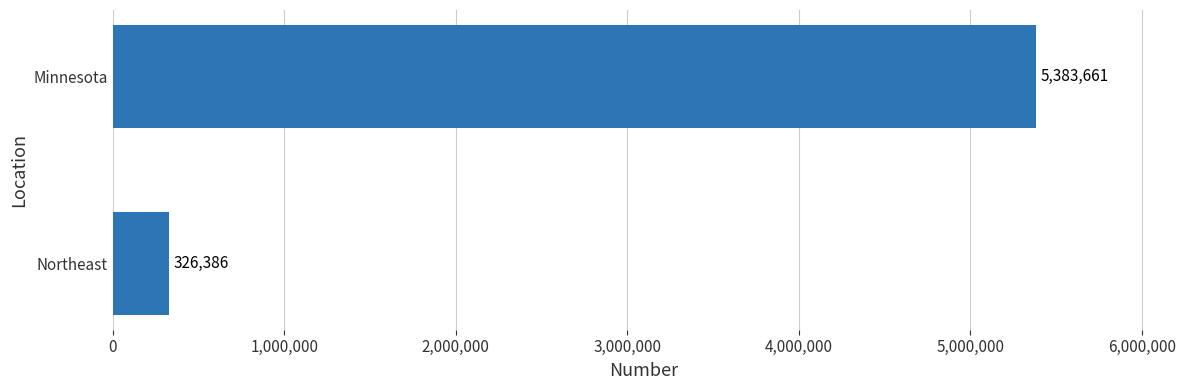

What is the smallest value displayed?

326386